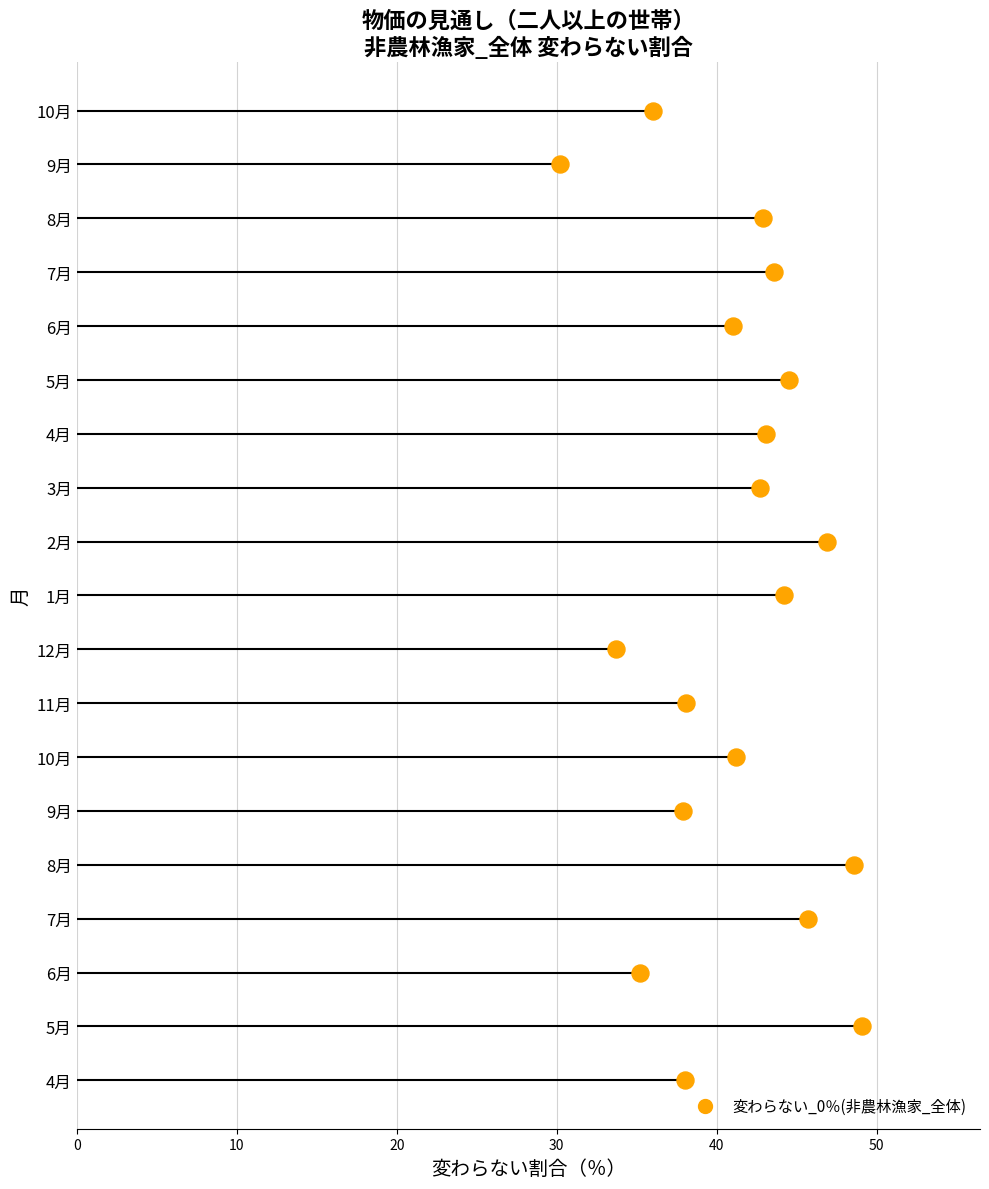

What is the change in value from 6月 to 7月?

+10.5